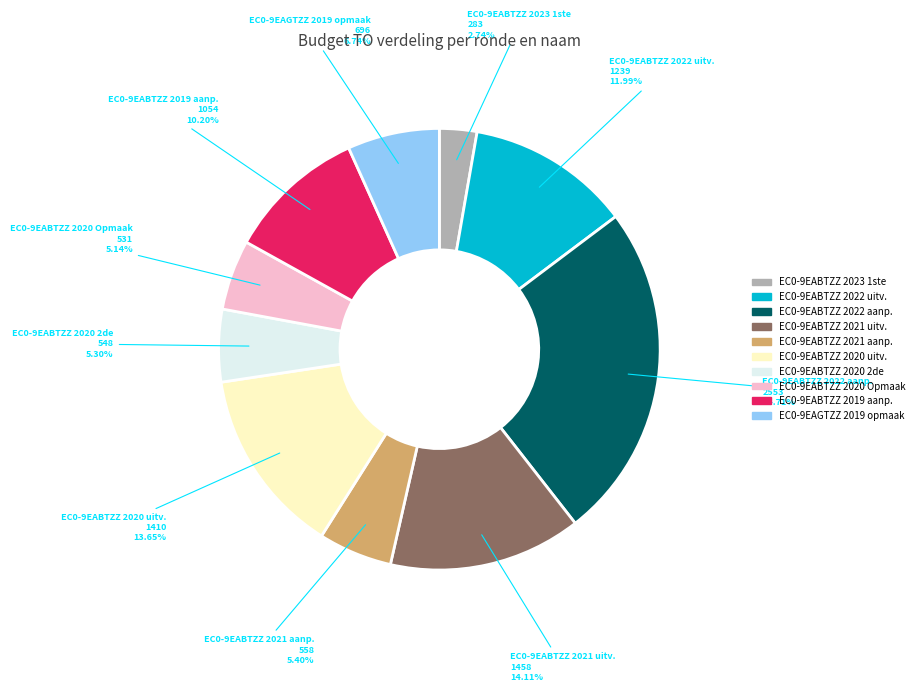

Is there a majority slice in this chart?

No